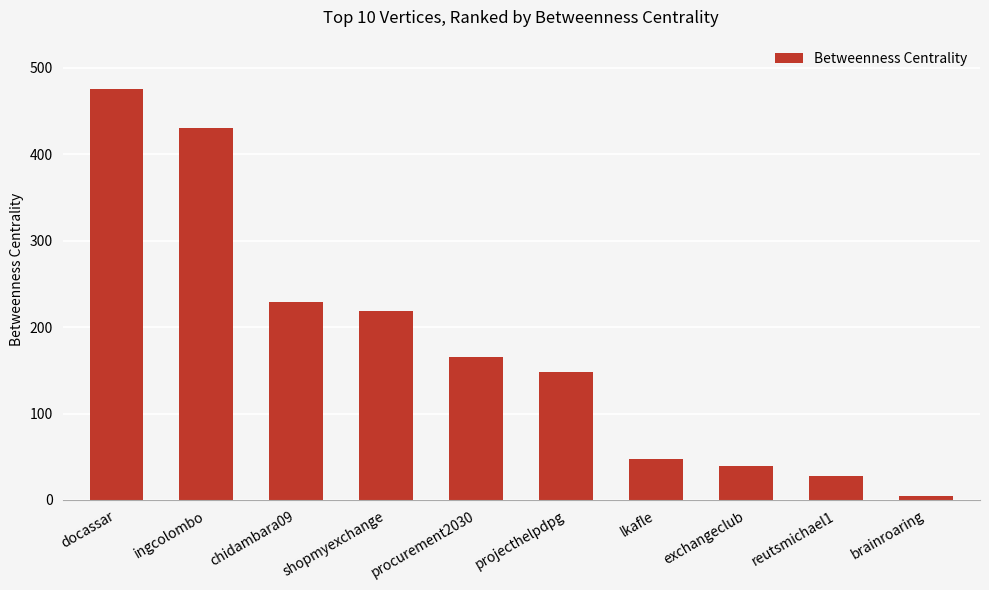

What is the difference between the maximum and minimum values?

470.4